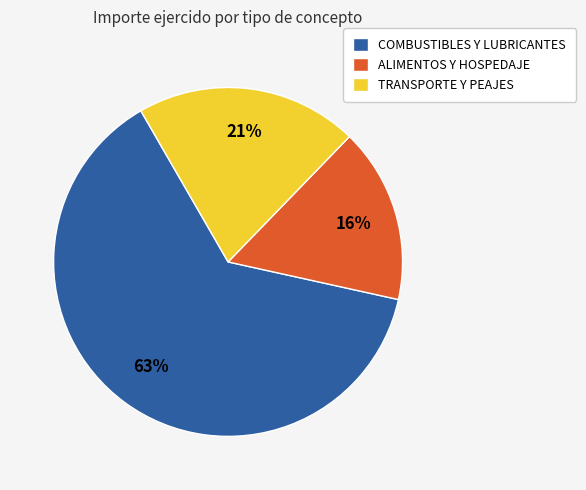

What is the ratio of the value at ALIMENTOS Y HOSPEDAJE to the value at COMBUSTIBLES Y LUBRICANTES?

0.3